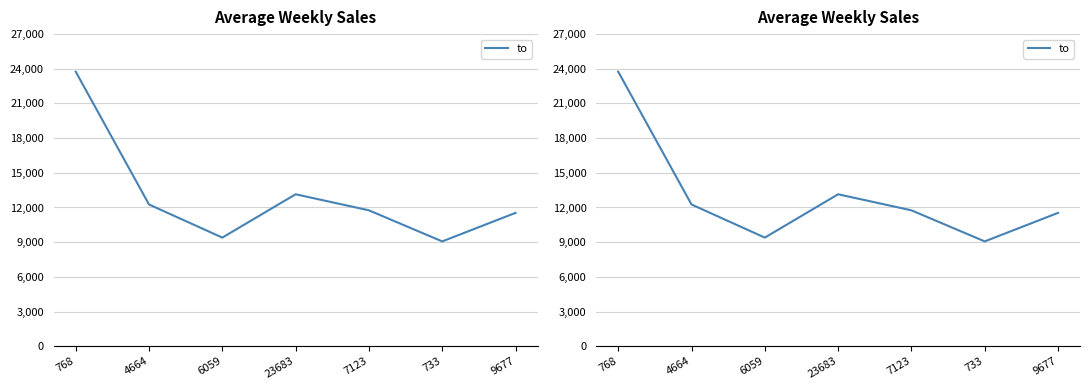

What is the sum of the values at 6059 and 4664?

21653